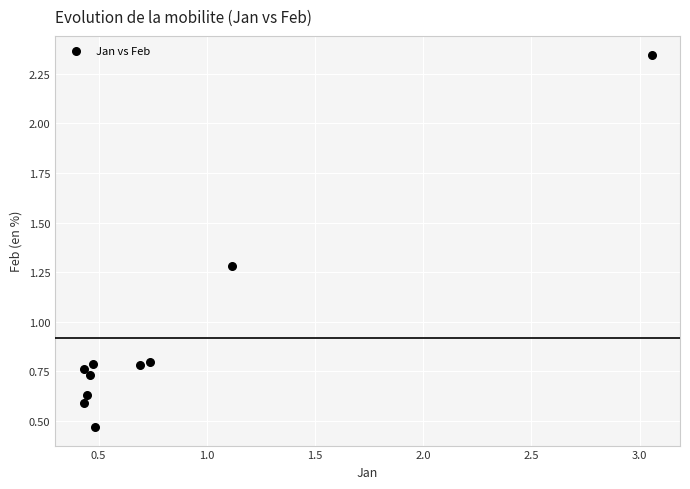

What is the range of Y values (max minus min)?

1.9